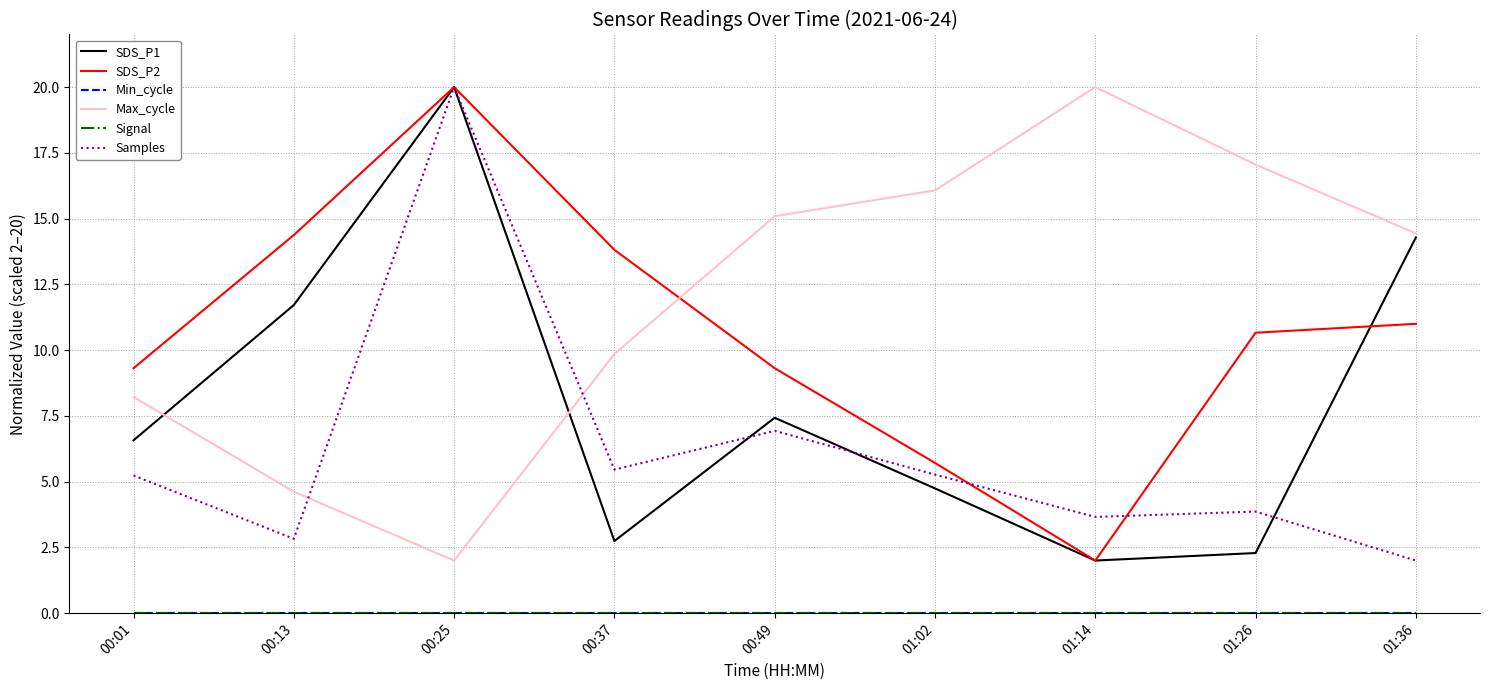

At 00:49, list the series in order from smallest to largest.

Min_cycle, Signal, Samples, SDS_P1, SDS_P2, Max_cycle